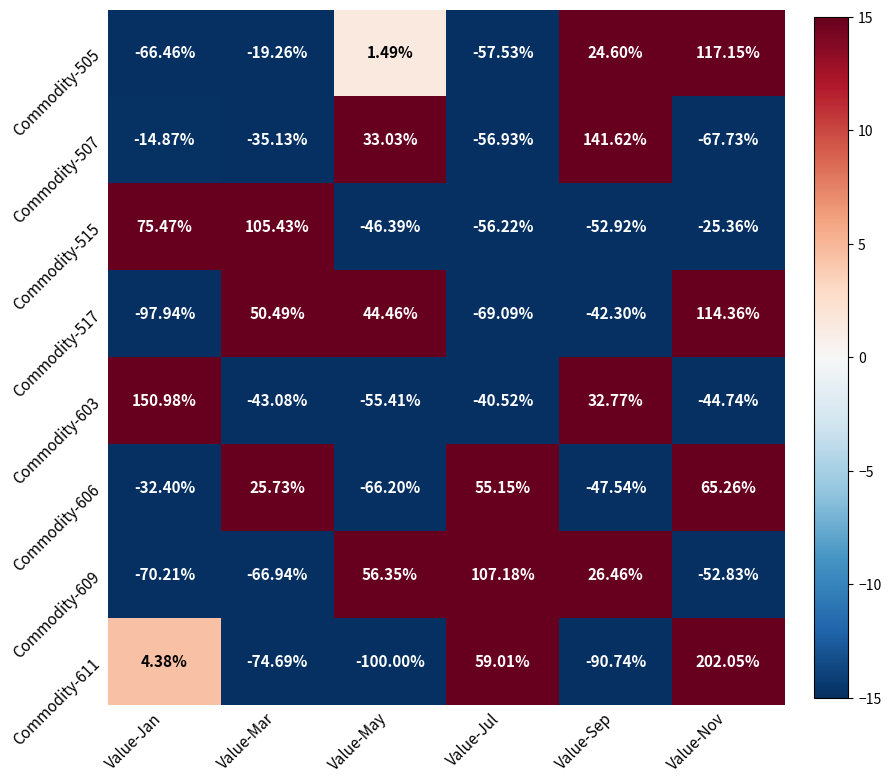

Is the value of Commodity-603 at Value-Jan greater than the value of Commodity-515 at Value-Jul?

Yes